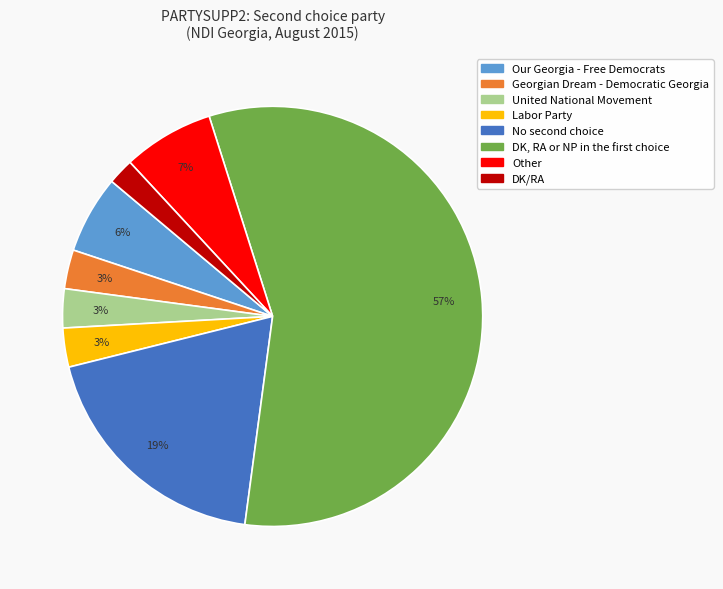

To the nearest percent, what is the average slice percentage?

12%